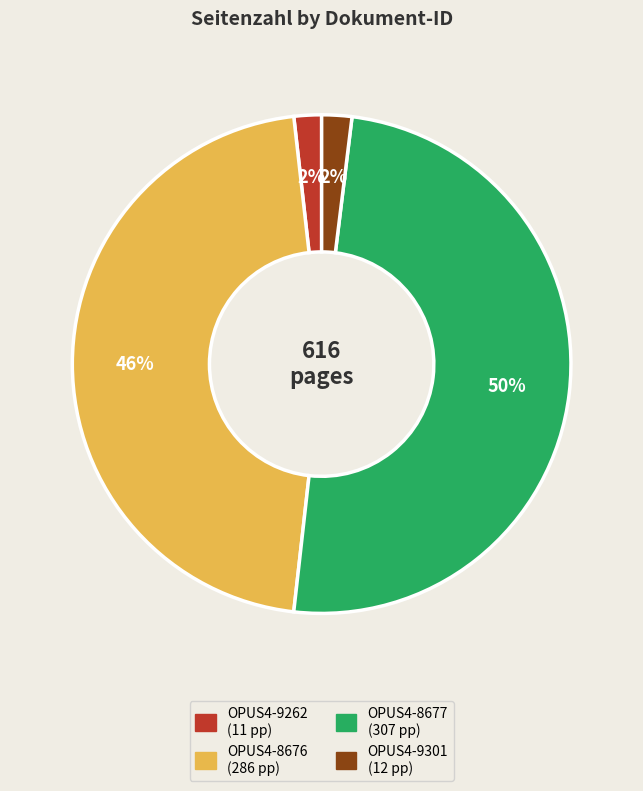

Do OPUS4-9301 and OPUS4-9262 together represent more than half of the pie?

No